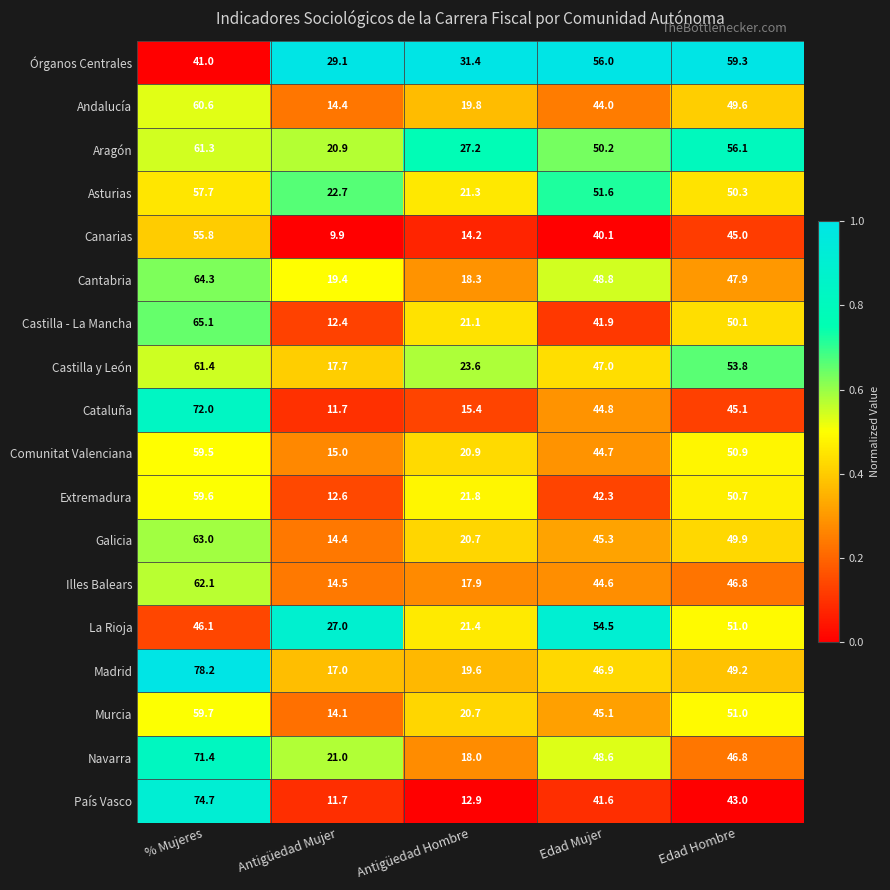

Where does the Castilla - La Mancha series first go above 41?

% Mujeres